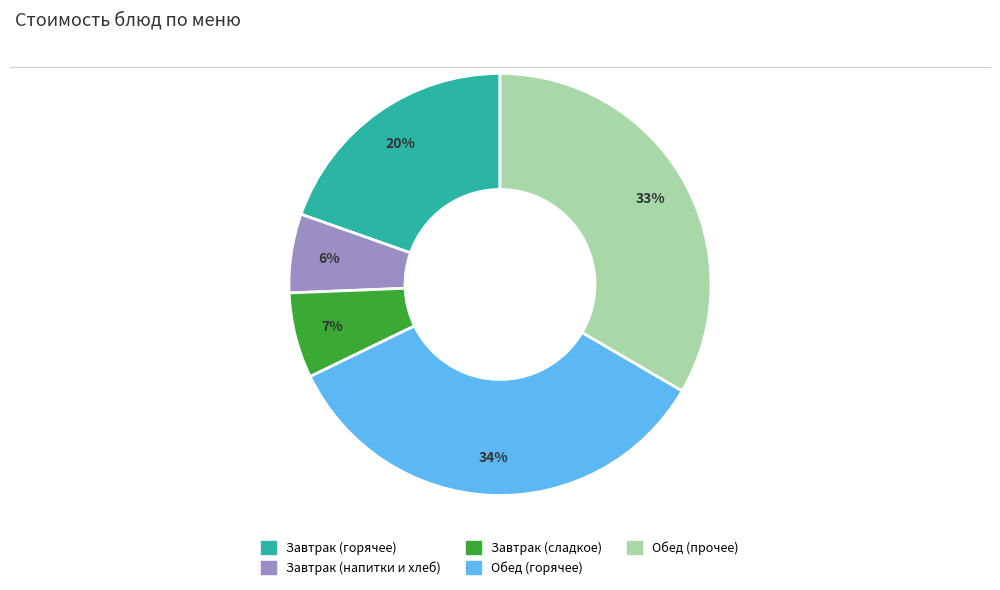

To the nearest percent, what is the difference between the largest and smallest slice percentages?

28%